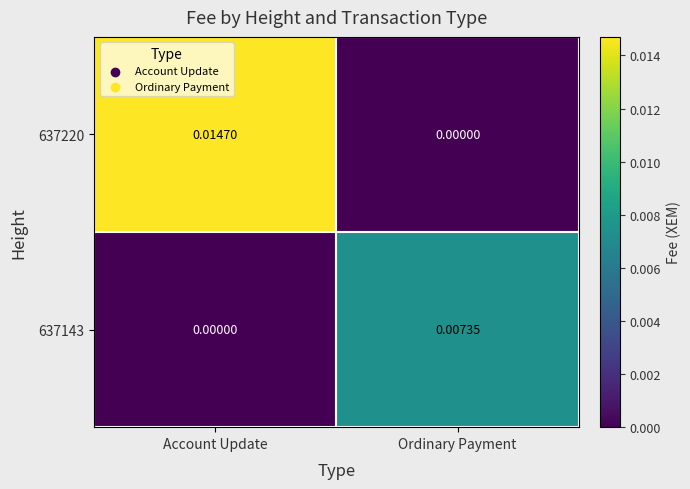

At which label is 637143 closest to 0?

Account Update